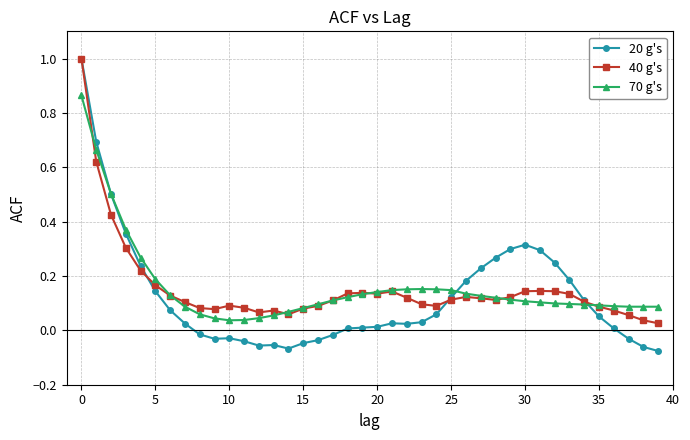

Which series has the largest range (max minus min)?

20 g's